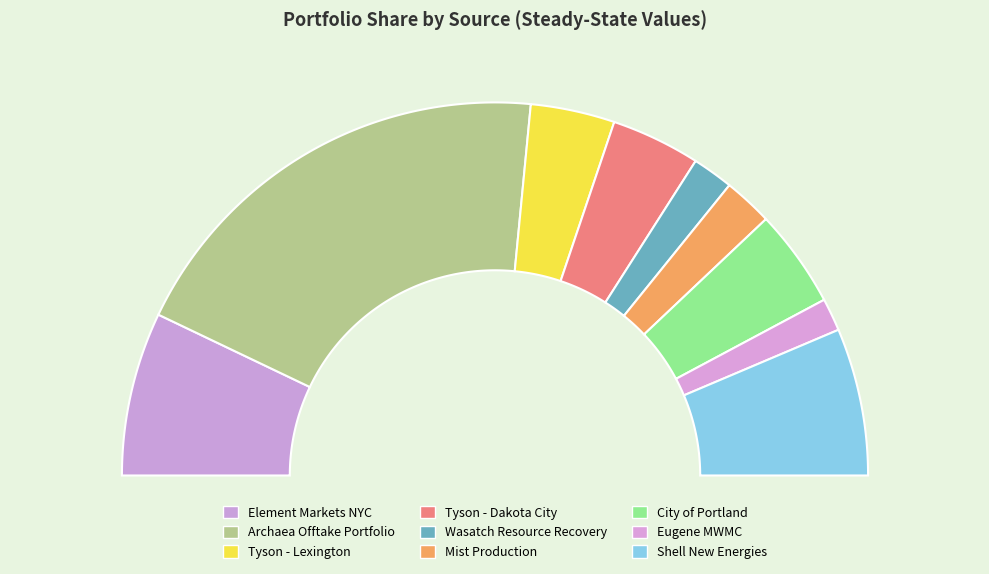

Which category has the biggest portion of the pie?

Archaea Offtake Portfolio